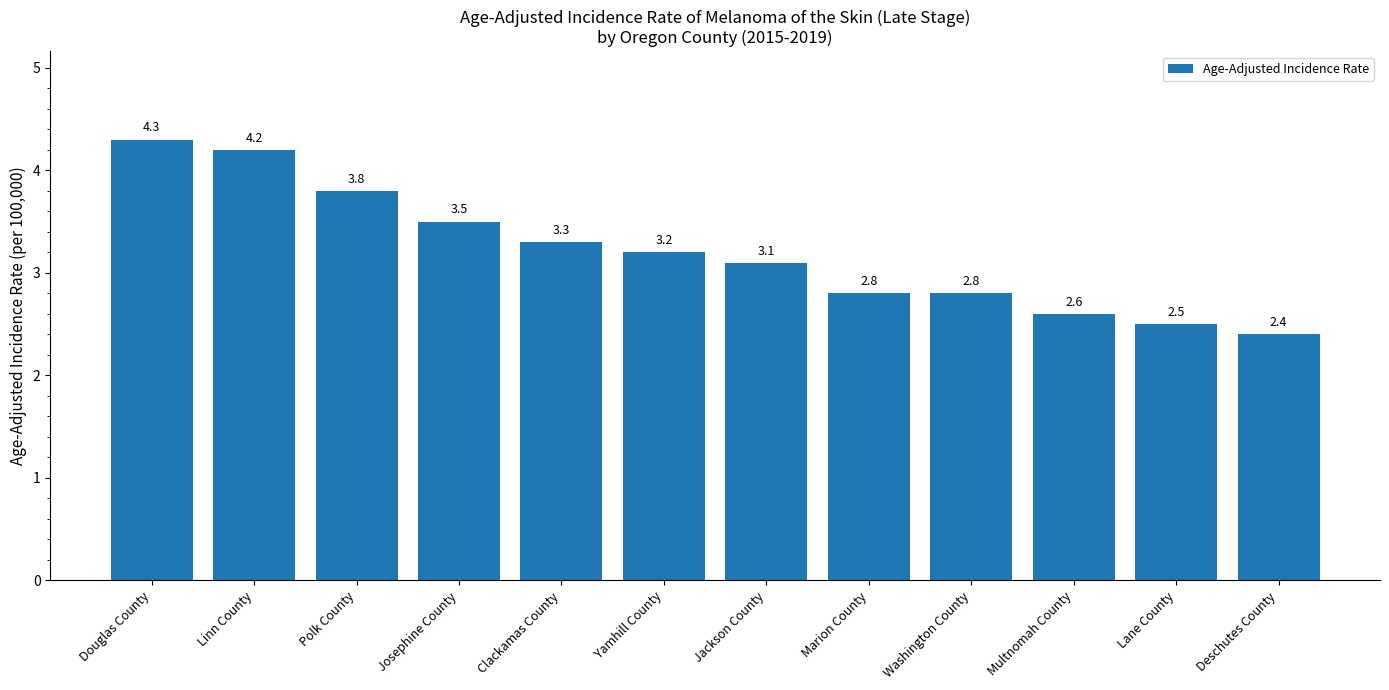

What is the difference between the second highest and second lowest values?

1.7